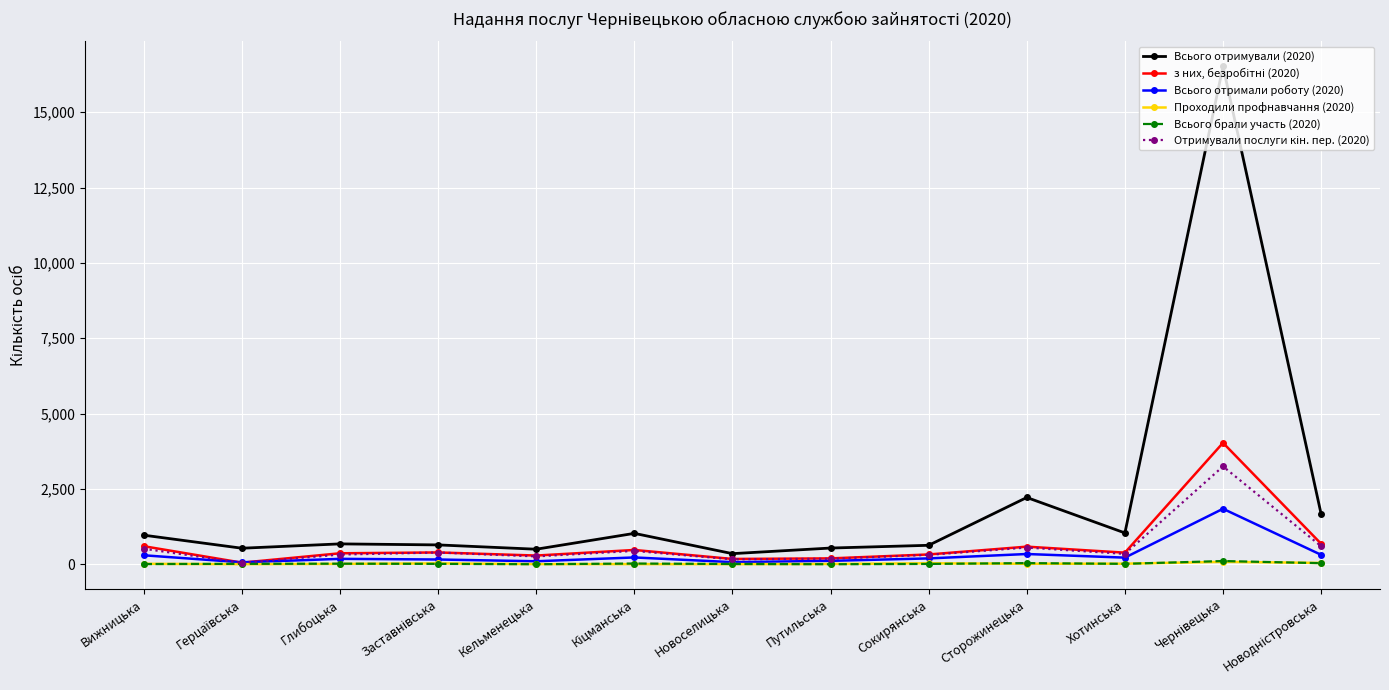

What is the label of the 11th point from the right?

Глибоцька